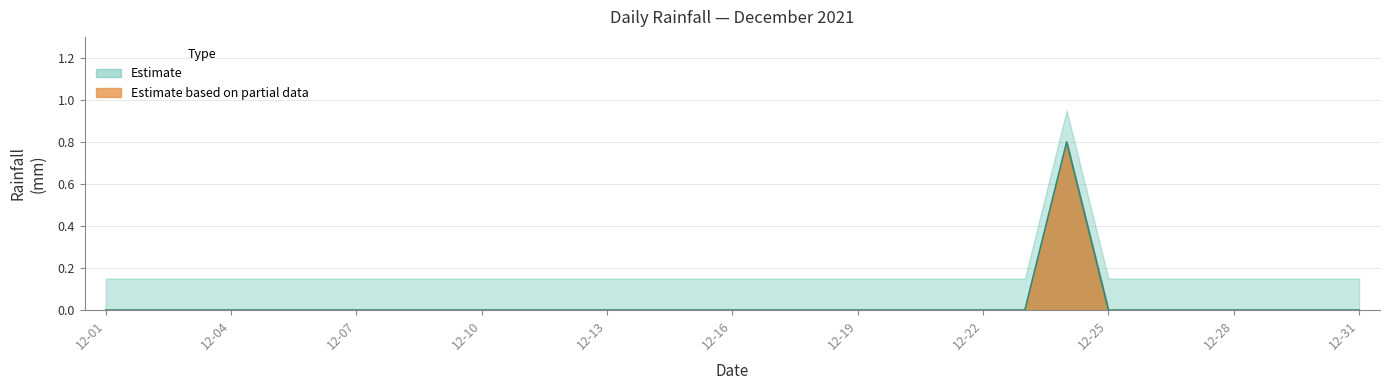

What is the difference between the maximum and minimum values?

0.8